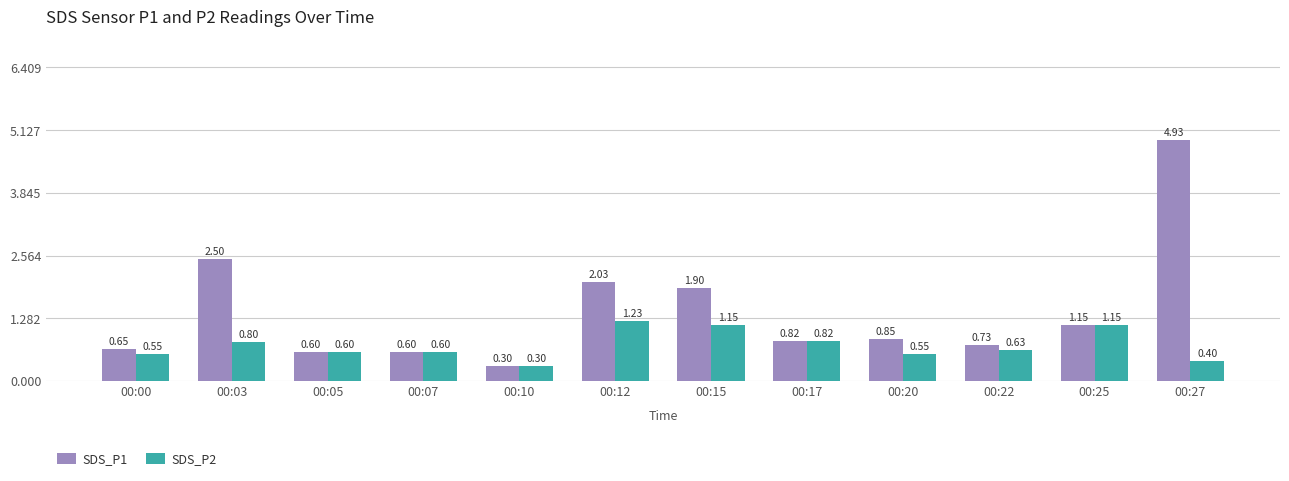

At which category is the sum across all series the highest?

00:27